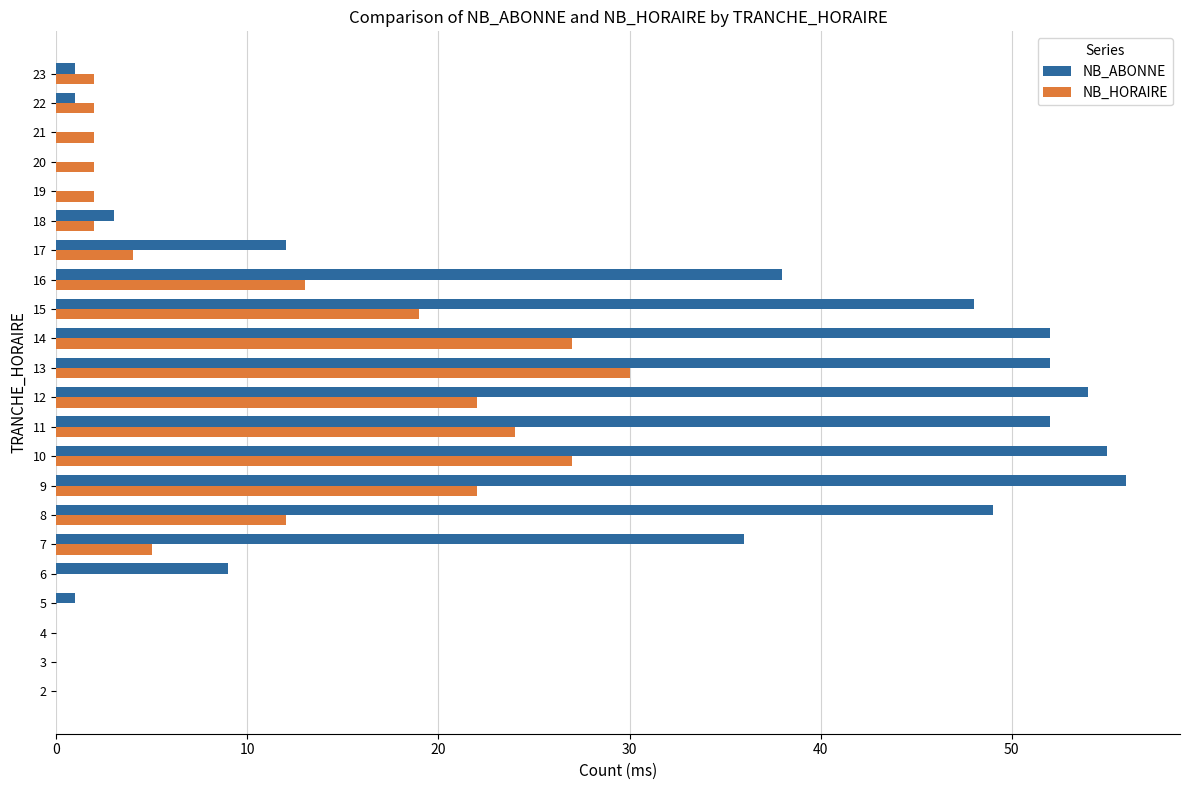

Which series has the largest total across all categories?

NB_ABONNE